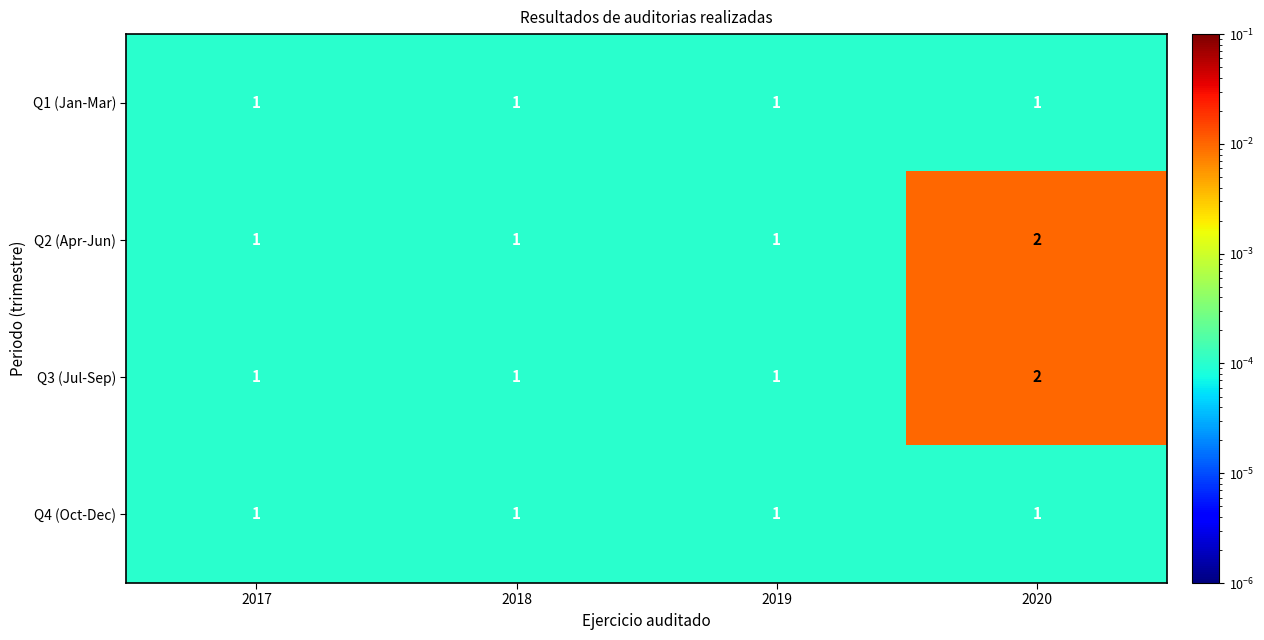

How many data points does each series have?

4